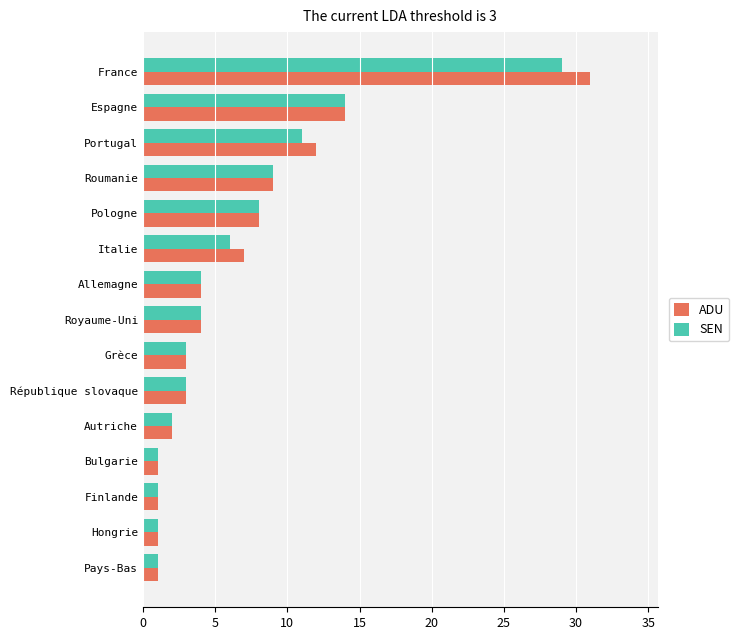

The SEN series shows 13 at Pologne. True or false?

False